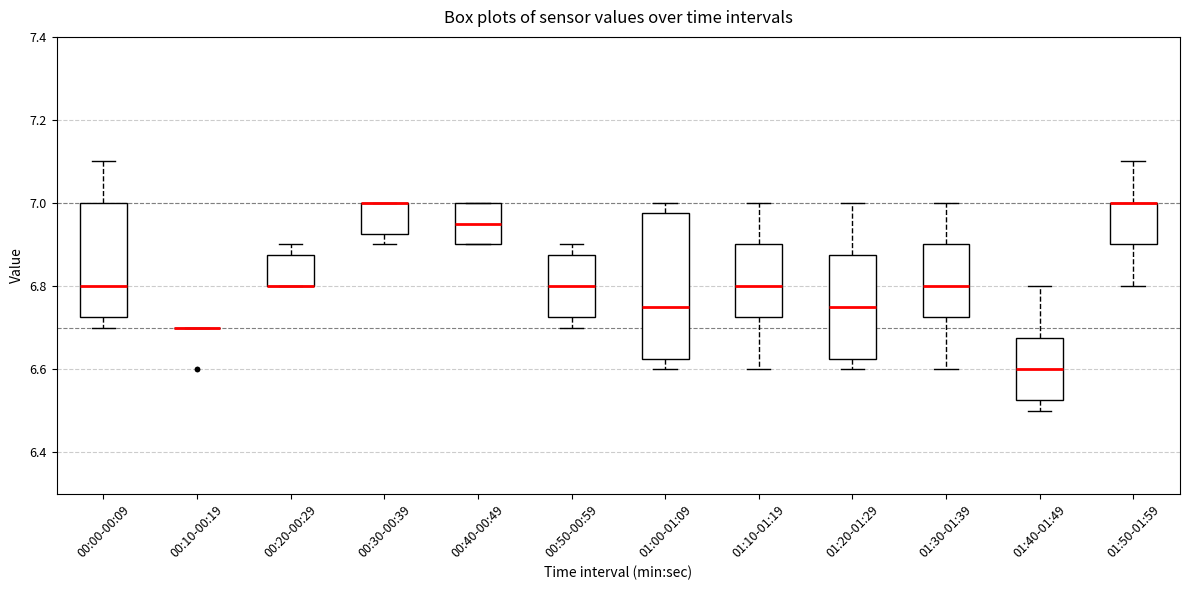

Reading left to right, transcribe this box plot: for each box, give where its median line is, the range the box spans, and where its two whiskers end, as read against the y-axis. The values are not printed on the chart, so give them approximately, as read against the axis.

00:00-00:09: median 6.80, box 6.72 to 7.00, whiskers 6.70 to 7.10
00:10-00:19: box collapsed to a line at 6.70, whiskers 6.70 to 6.70
00:20-00:29: median 6.80 (drawn on the box's lower edge), box 6.80 to 6.88, whiskers 6.80 to 6.90
00:30-00:39: median 7.00 (drawn on the box's upper edge), box 6.92 to 7.00, whiskers 6.90 to 7.00
00:40-00:49: median 6.96, box 6.90 to 7.00, whiskers 6.90 to 7.00
00:50-00:59: median 6.80, box 6.72 to 6.88, whiskers 6.70 to 6.90
01:00-01:09: median 6.76, box 6.62 to 6.98, whiskers 6.60 to 7.00
01:10-01:19: median 6.80, box 6.72 to 6.90, whiskers 6.60 to 7.00
01:20-01:29: median 6.76, box 6.62 to 6.88, whiskers 6.60 to 7.00
01:30-01:39: median 6.80, box 6.72 to 6.90, whiskers 6.60 to 7.00
01:40-01:49: median 6.60, box 6.52 to 6.68, whiskers 6.50 to 6.80
01:50-01:59: median 7.00 (drawn on the box's upper edge), box 6.90 to 7.00, whiskers 6.80 to 7.10